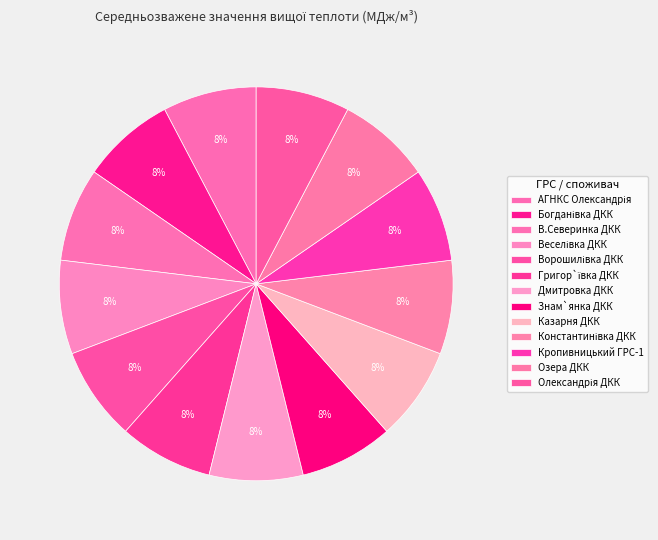

Which has a higher value, Константинівка ДКК or Веселівка ДКК?

Веселівка ДКК